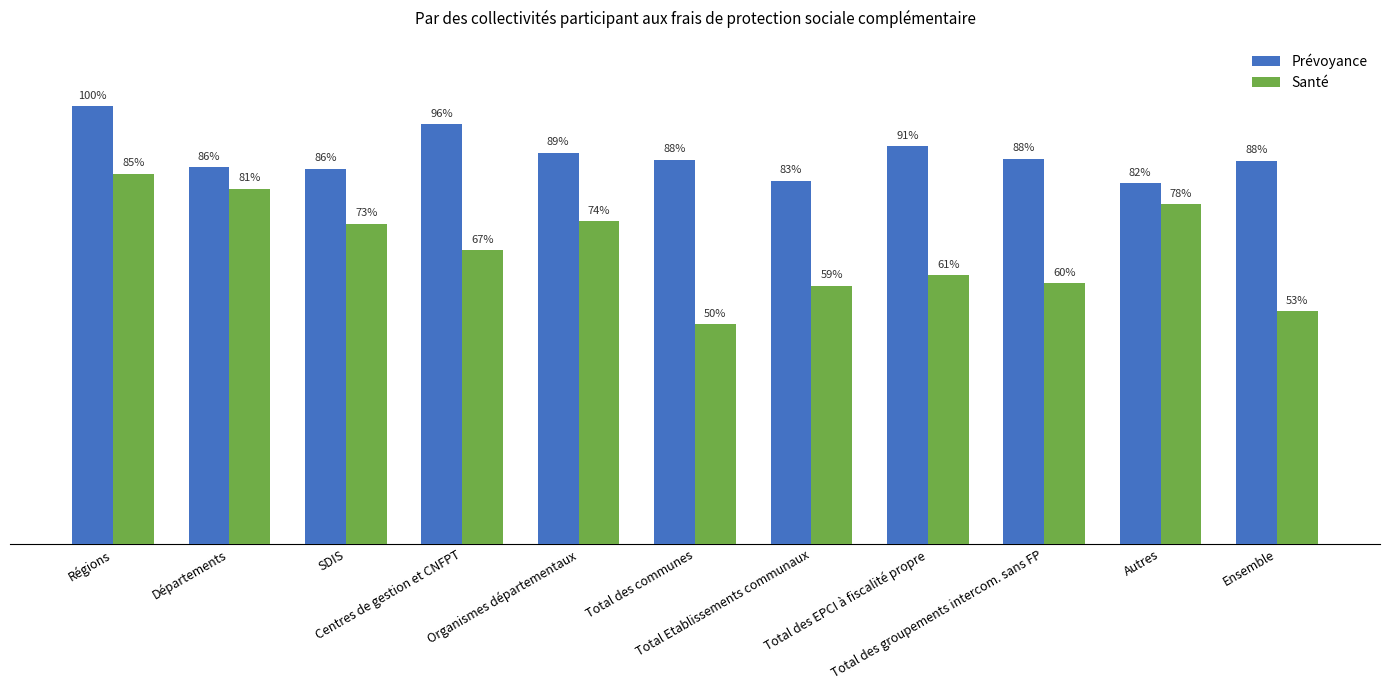

The value of Prévoyance at Ensemble is 140.5. True or false?

False